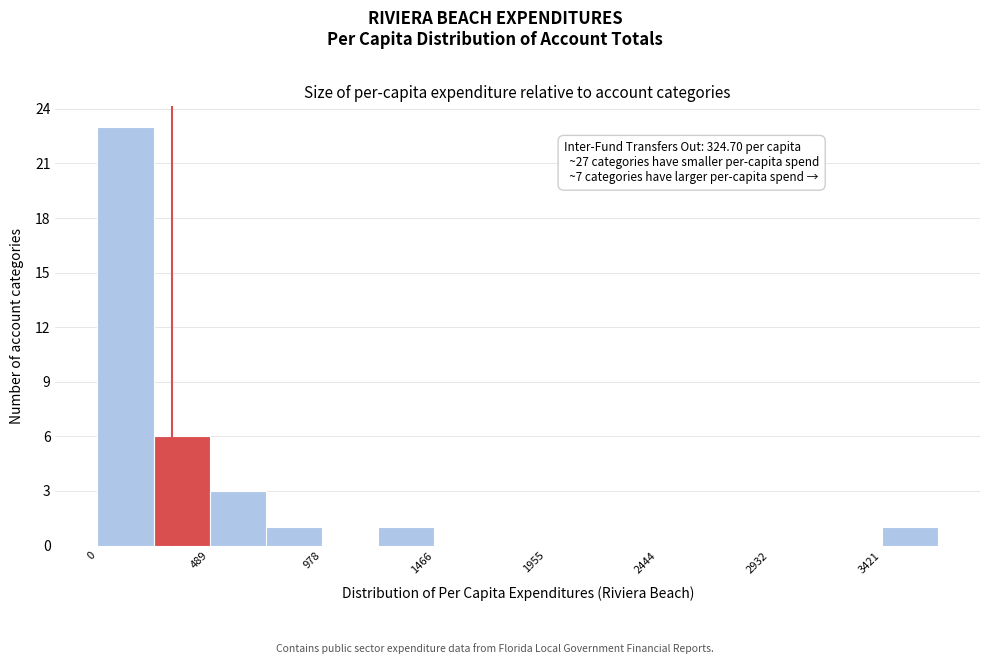

Which range on the x-axis has the tallest bar?

0 to 250